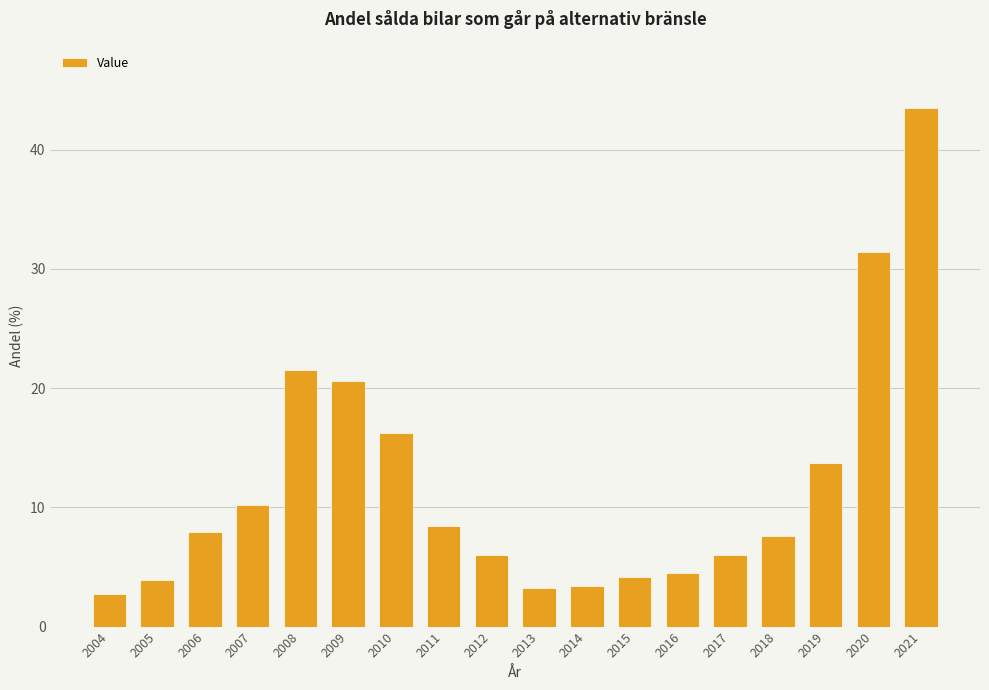

What is the sum of all values?

214.9